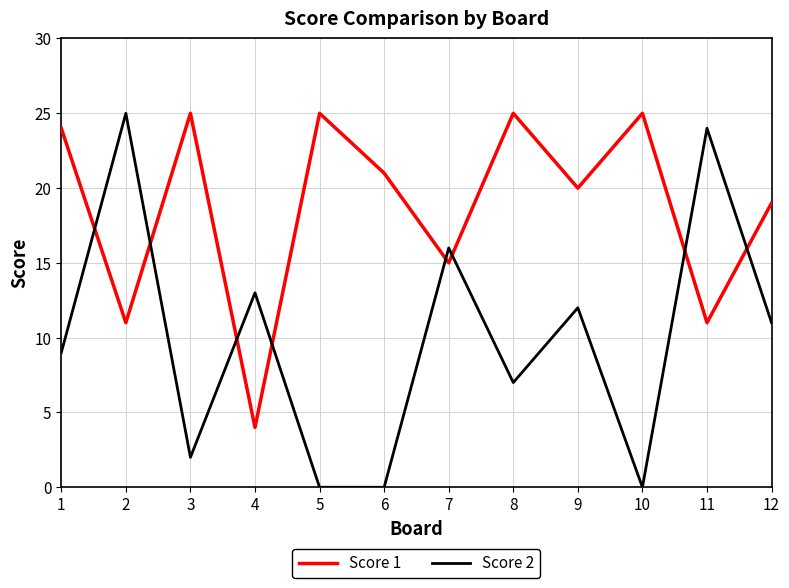

Is the value of Score 2 at 7 greater than the value of Score 1 at 6?

No